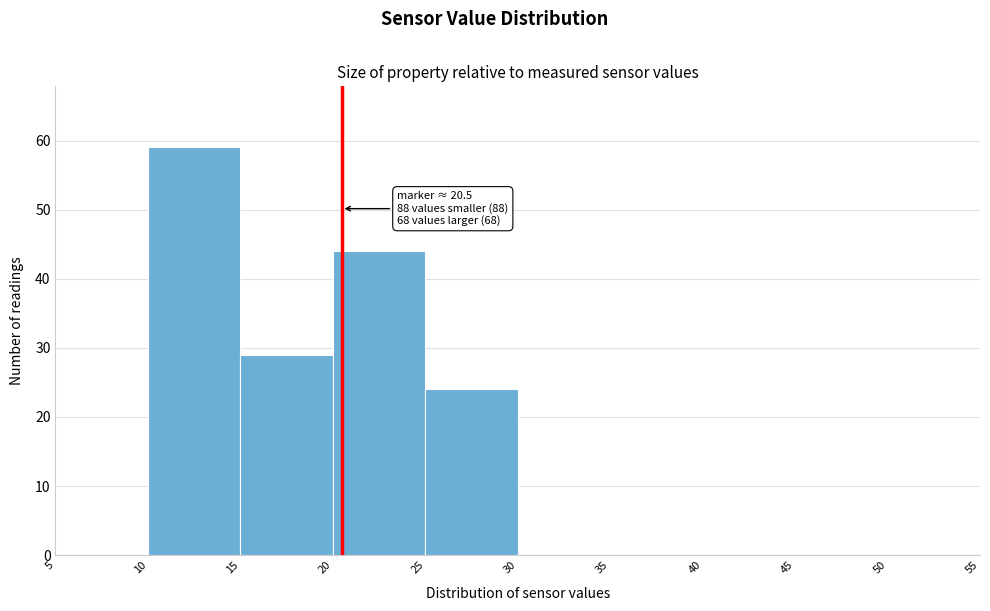

Over which range of the x-axis is the bar tallest?

10 to 15